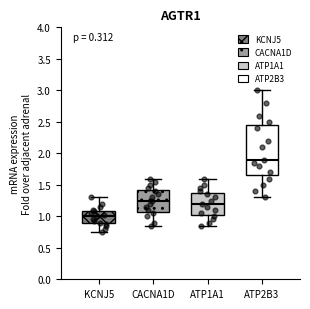

Which box's median line is the highest?

ATP2B3